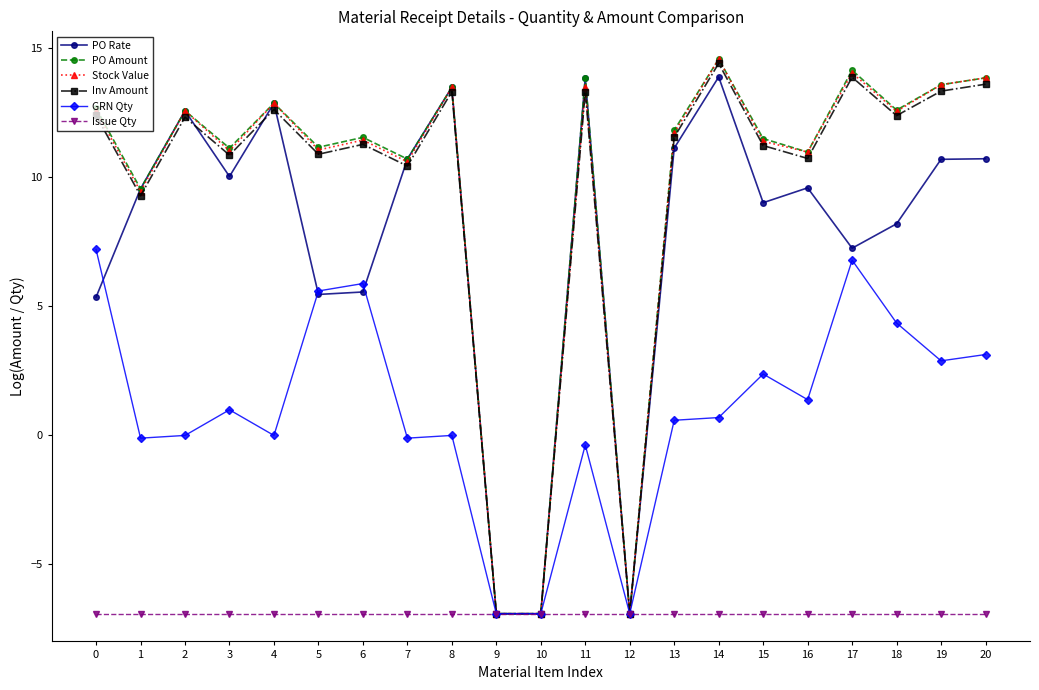

What is the value of the Issue Qty point at the 9th from the left?

-6.9